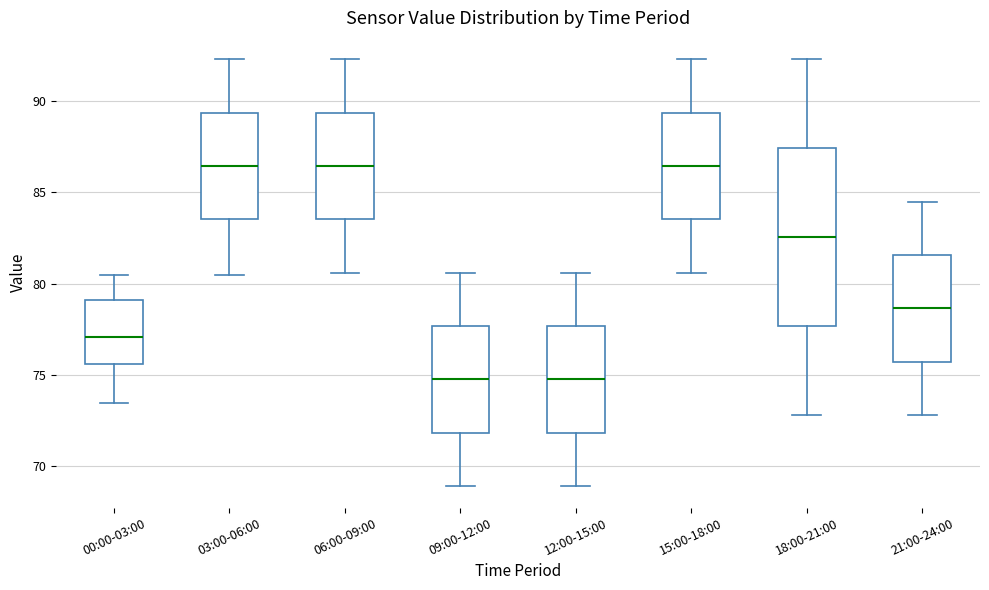

Where does the upper whisker of the box for 15:00-18:00 end on the y-axis? The values are not printed on the chart, so give them approximately, as read against the axis.

92.5